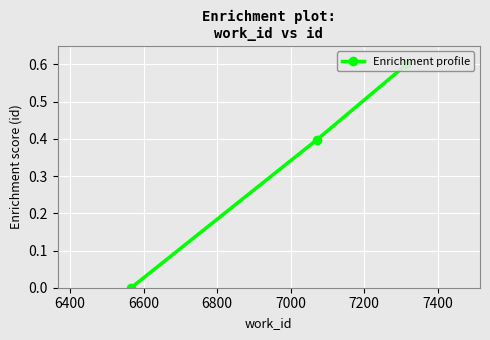

What is the value of the 2nd point from the left?

0.4